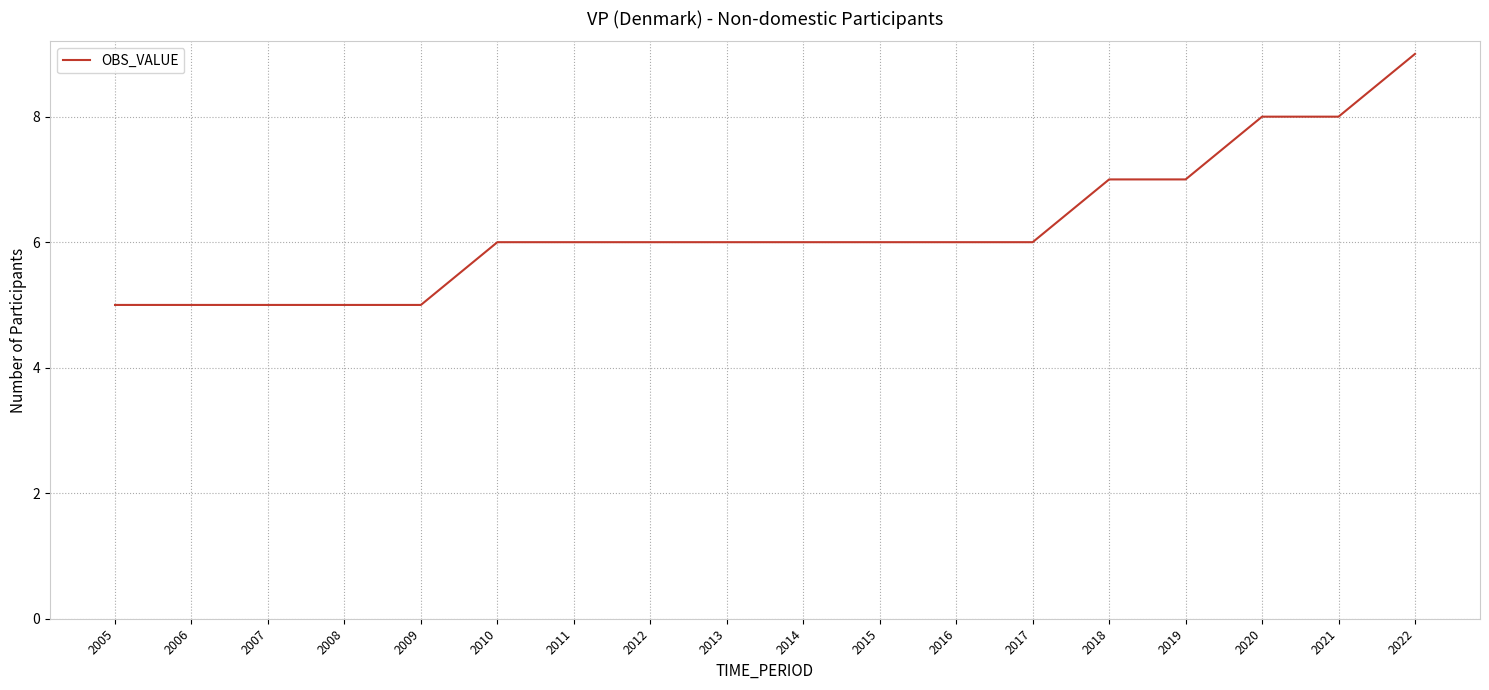

What value does the data have at 2017?

6